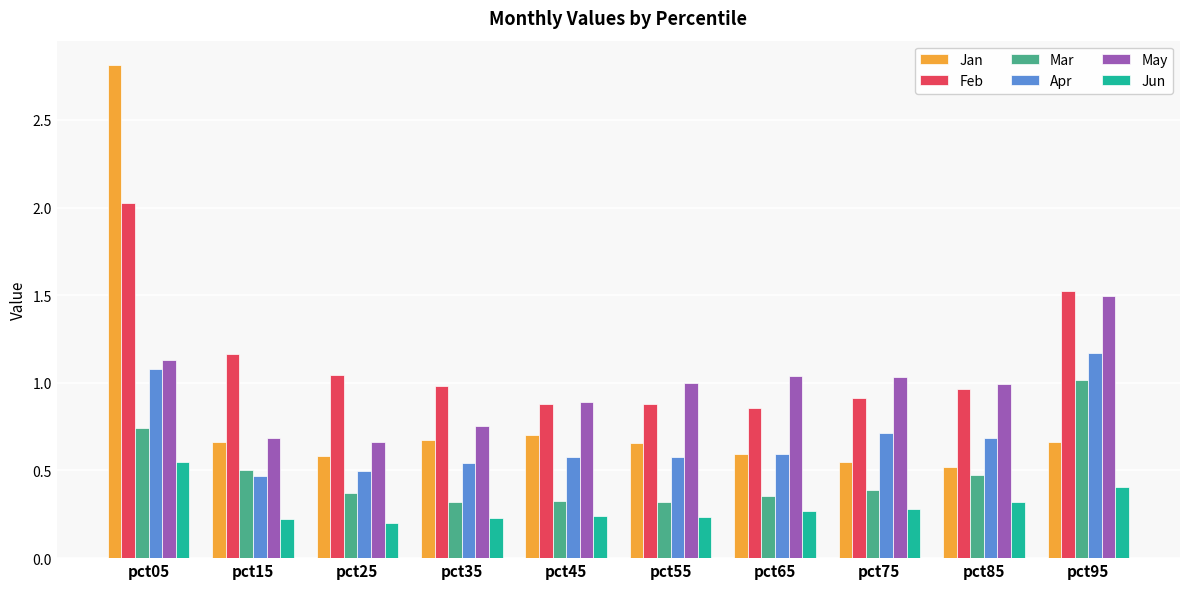

What is the total value across all series at pct65?

3.7